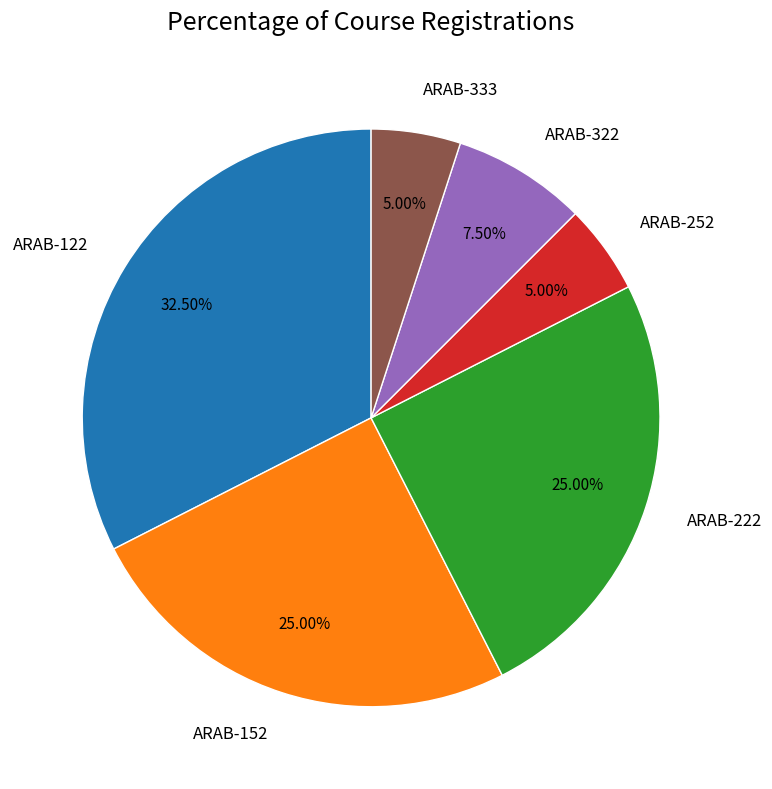

Is it true that ARAB-152 is 33% of the pie?

False